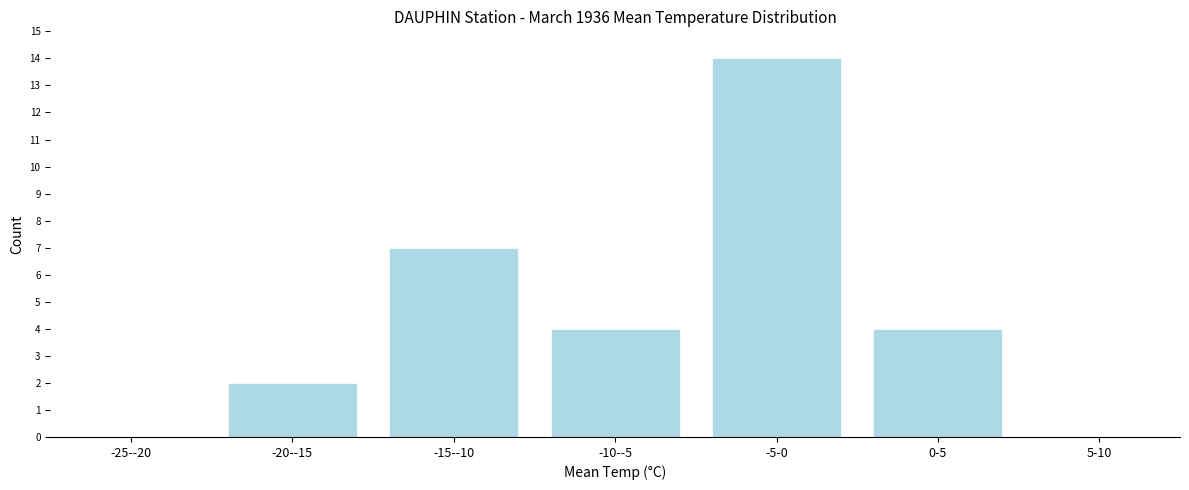

Reading right to left, what are all the values shown in this chart?

5-10=0	0-5=4	-5-0=14	-10--5=4	-15--10=7	-20--15=2	-25--20=0